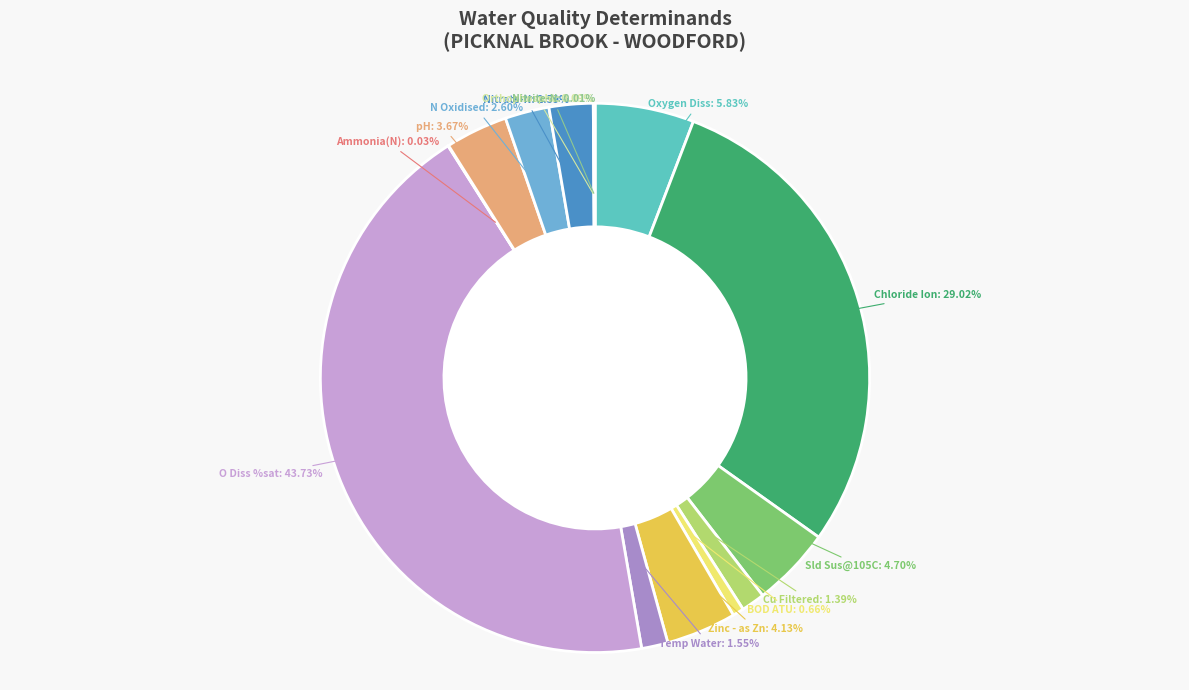

To the nearest percent, what is the difference between the Sld Sus@105C and BOD ATU slice percentages?

4%